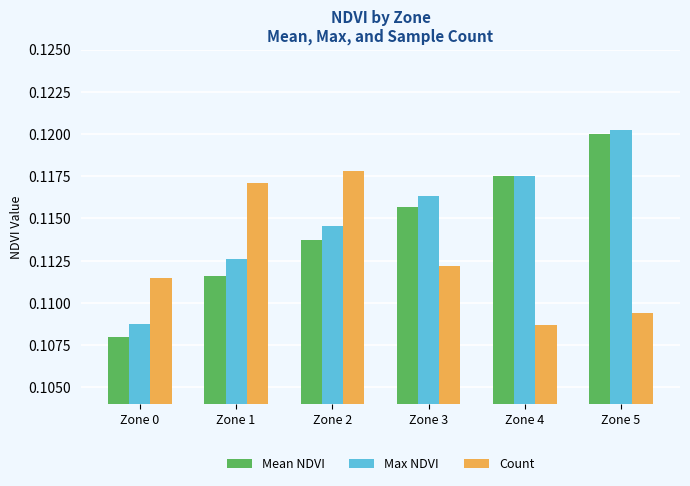

At which label does Count reach its peak?

Zone 2